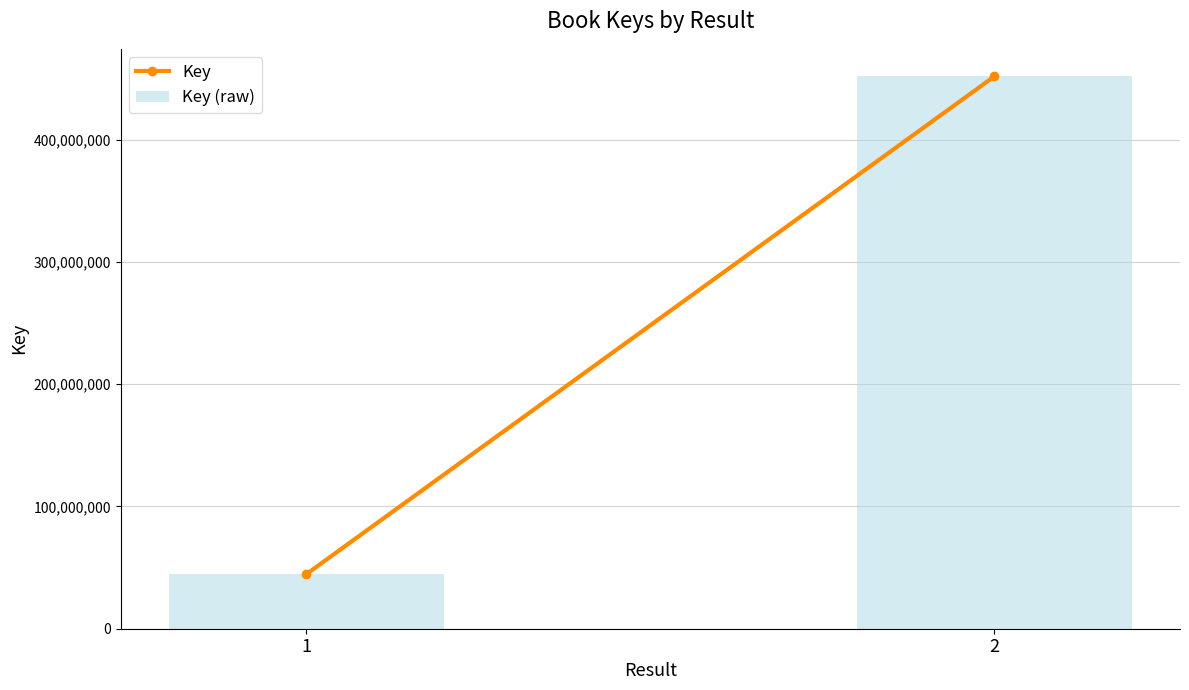

What is the difference between the values at 2 and 1?

406867140